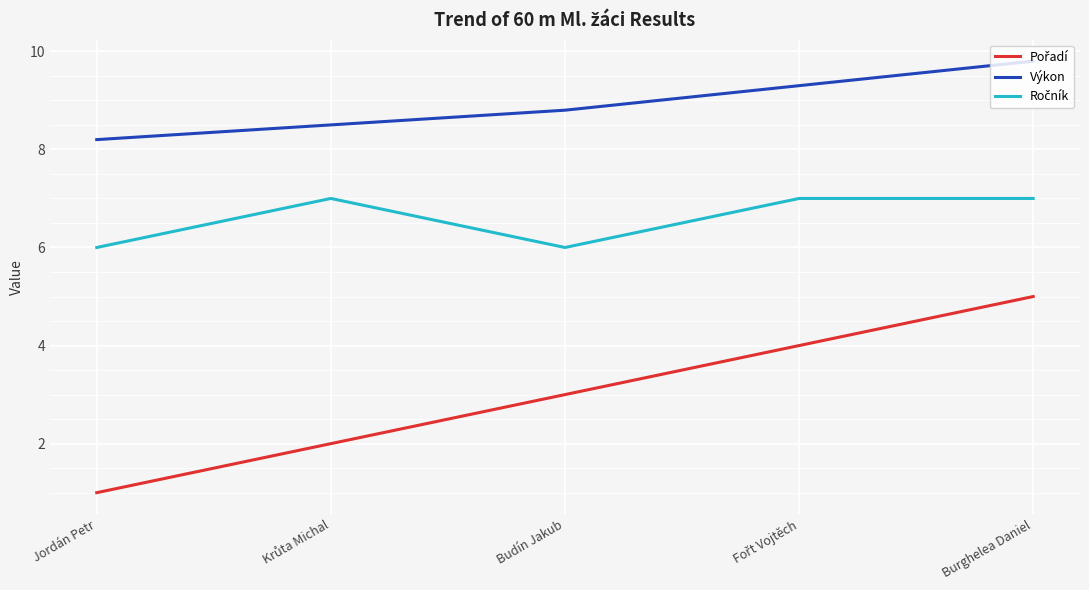

Which series has the largest total across all categories?

Výkon